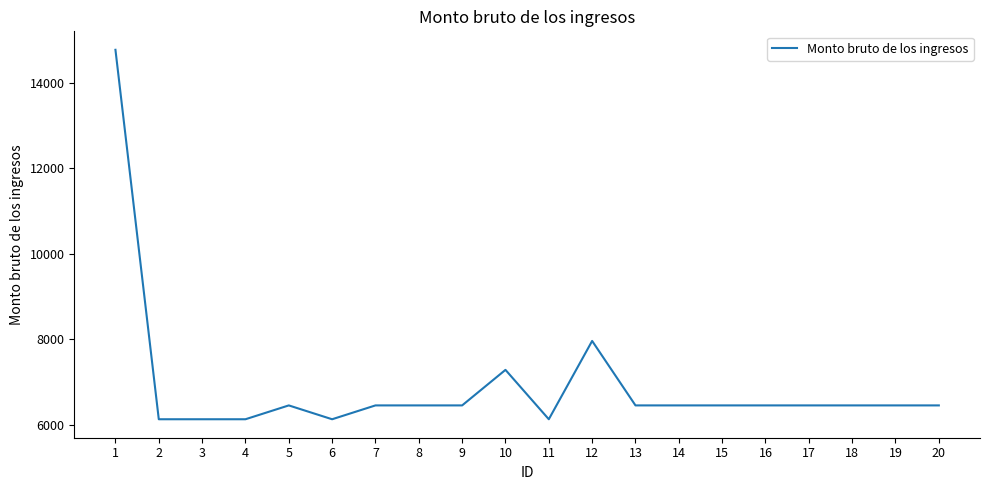

What is the difference between the second highest and second lowest values?

1833